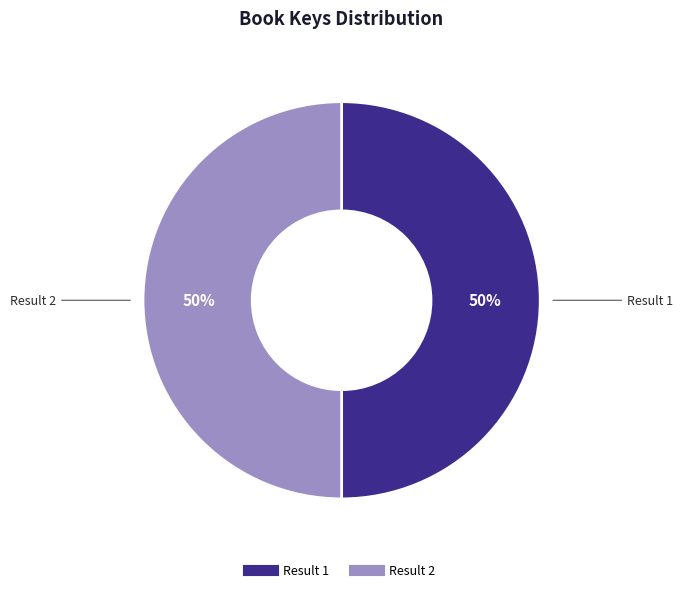

To the nearest percent, what percentage of the pie is Result 1?

50%